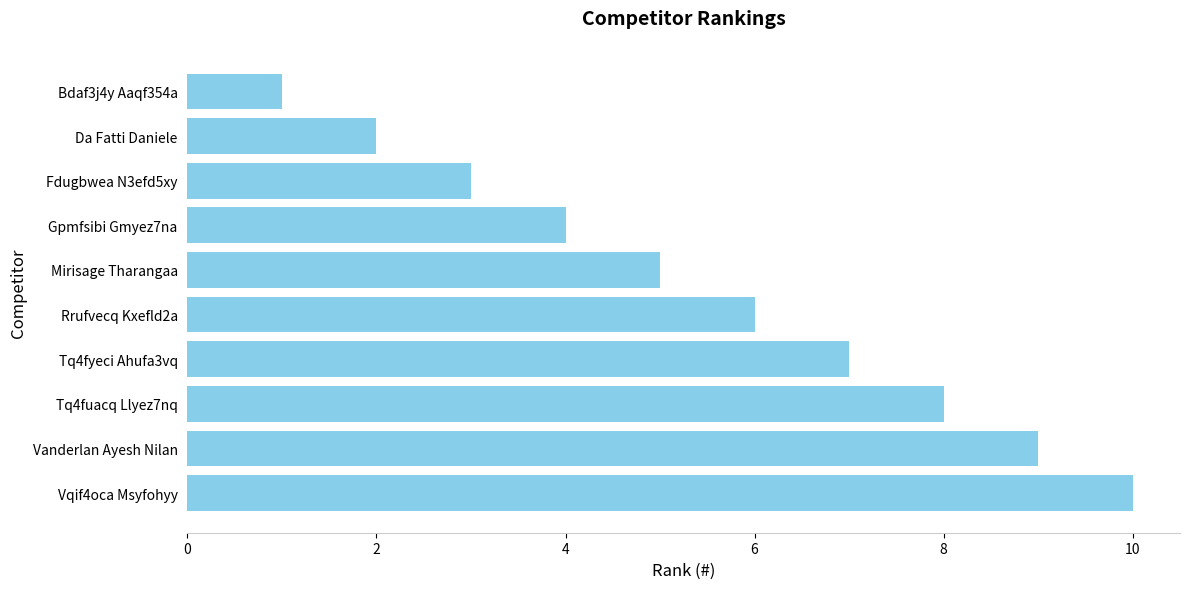

What is the sum of all values?

55